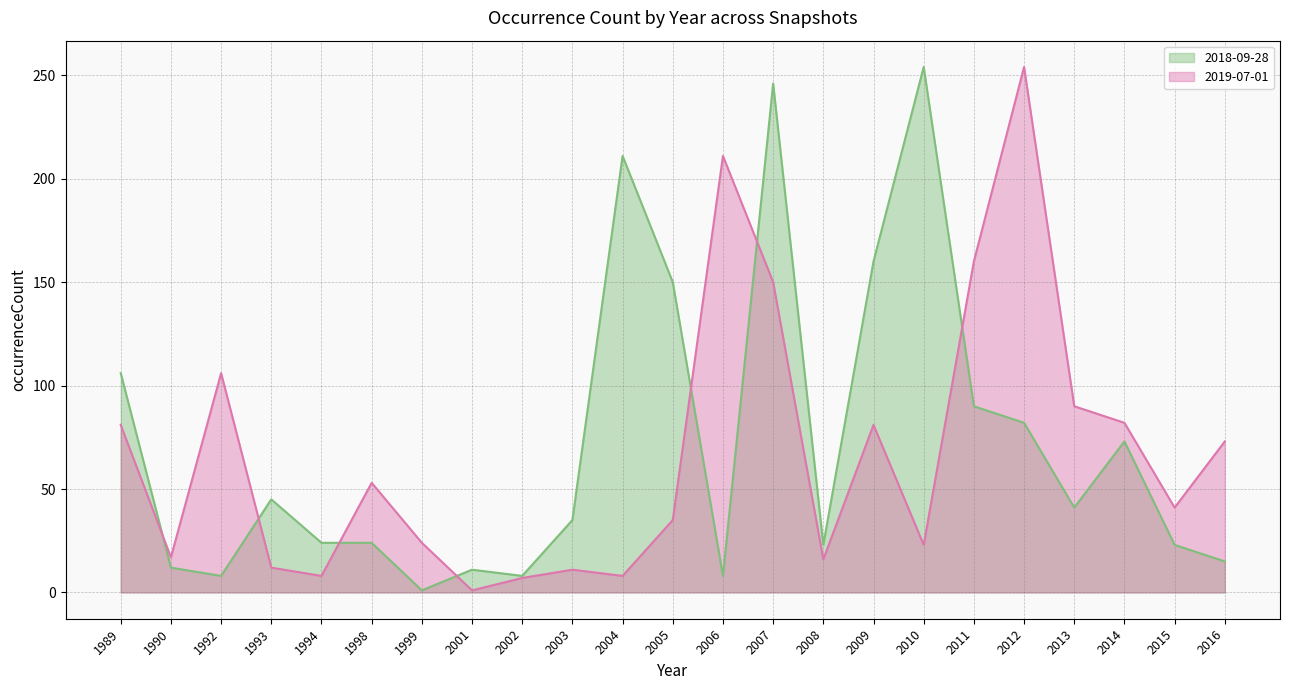

Which category has the highest value across all series?

2010